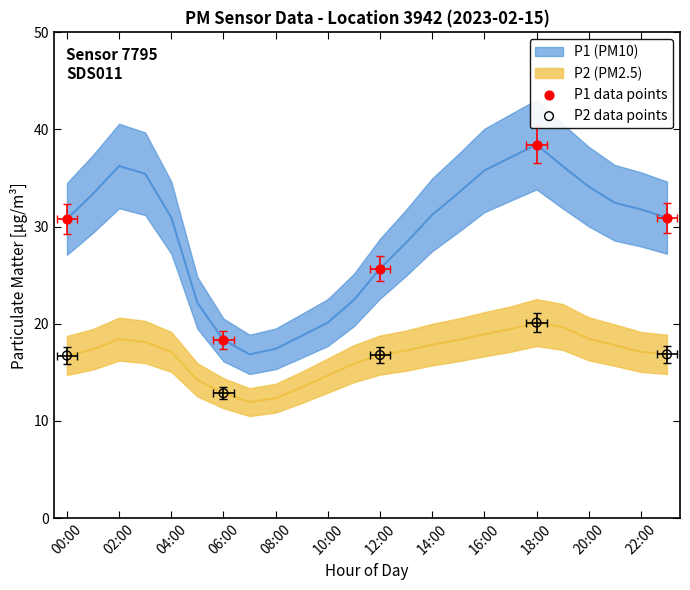

Is the value of P2 data points at 08:00 greater than the value of P1 data points at 02:00?

No